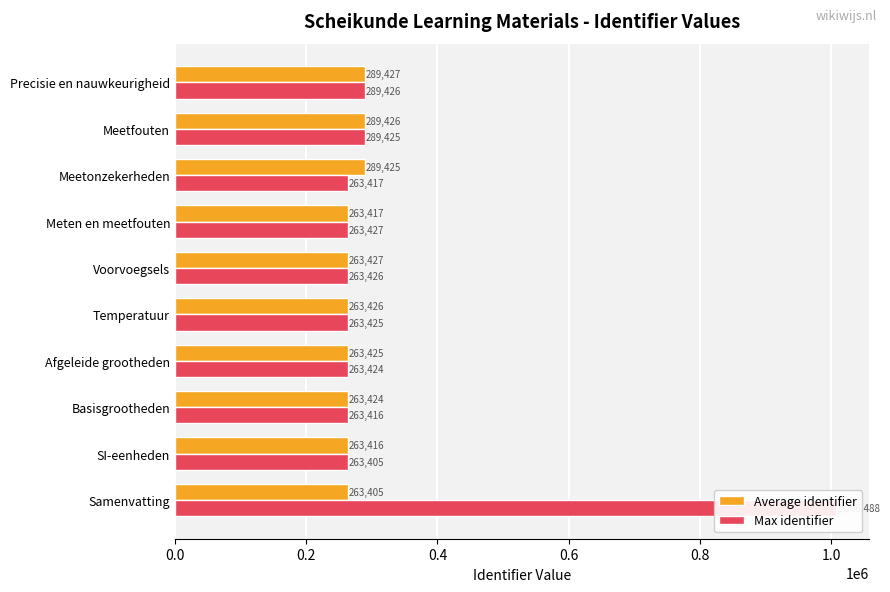

Reading right to left, list all the values displayed in this chart.

Average identifier: 289427	289426	289425	263417	263427	263426	263425	263424	263416	263405
Max identifier: 289426	289425	263417	263427	263426	263425	263424	263416	263405	1006488